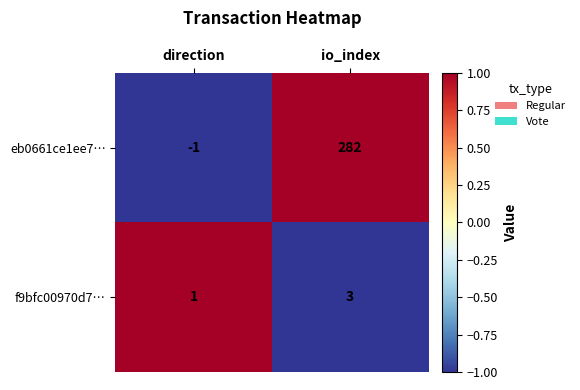

Reading right to left, list all the values displayed in this chart.

eb0661ce1ee7…: 282	-1
f9bfc00970d7…: 3	1